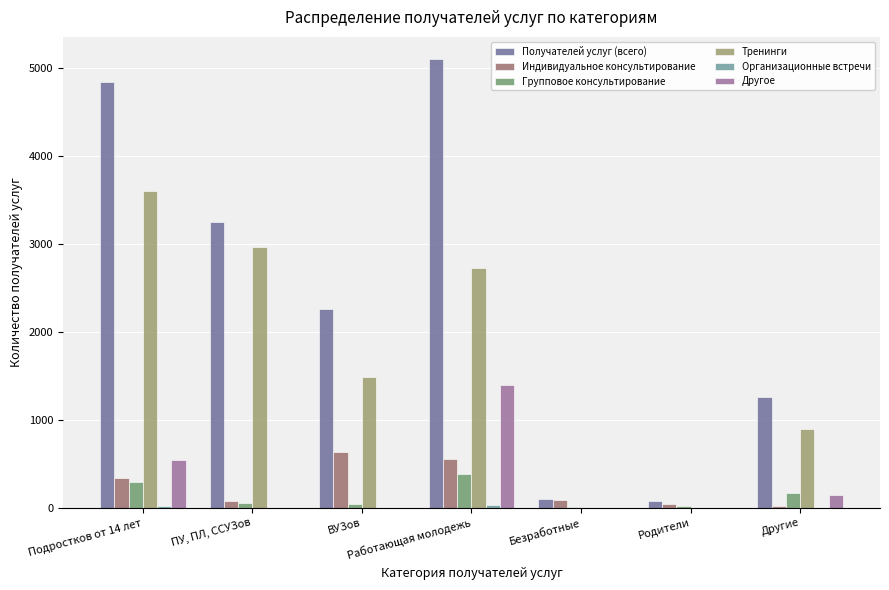

Are the bars grouped side by side (vs. stacked)?

Yes